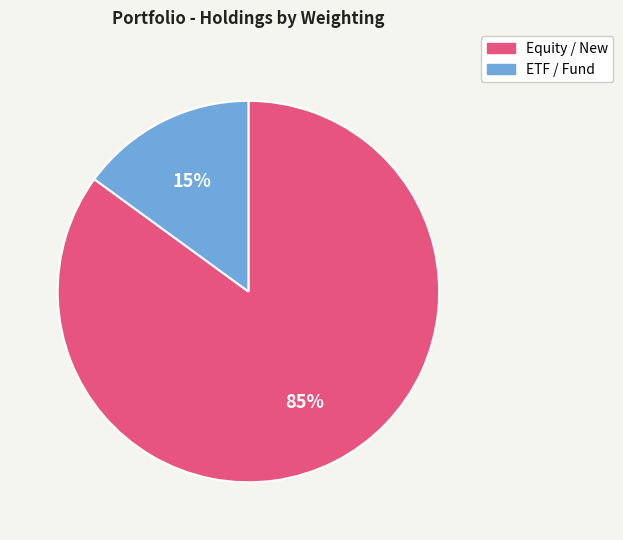

How many slices are in this pie chart?

2